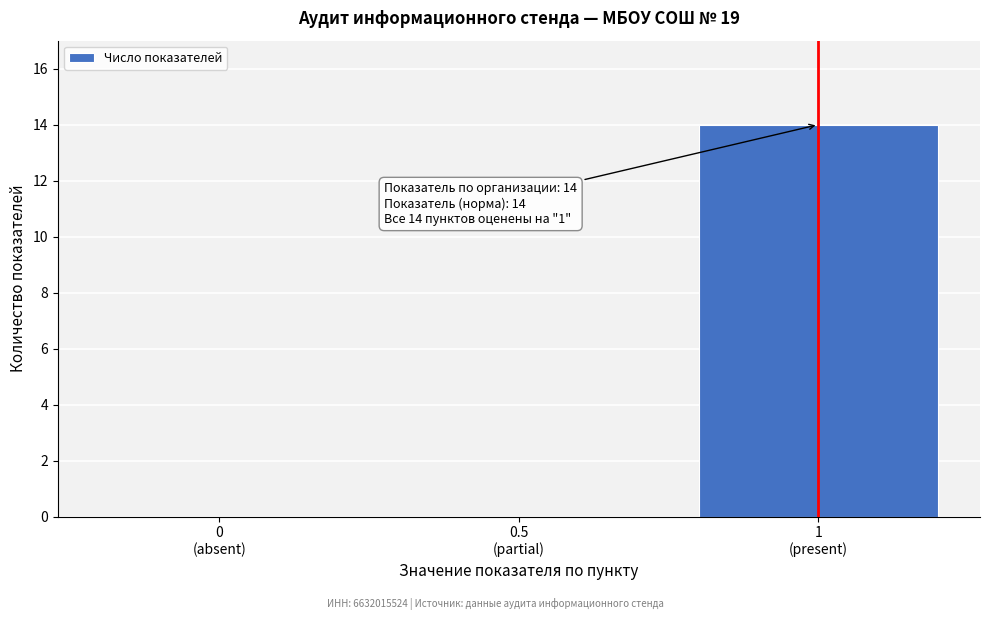

What is the maximum value shown in the chart?

14